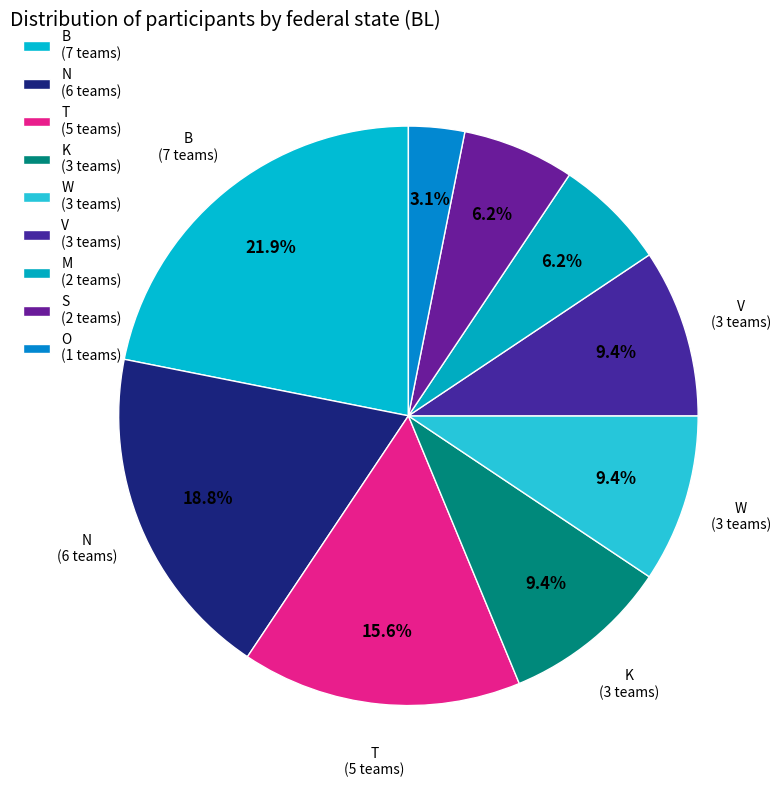

How many slices are in this pie chart?

9